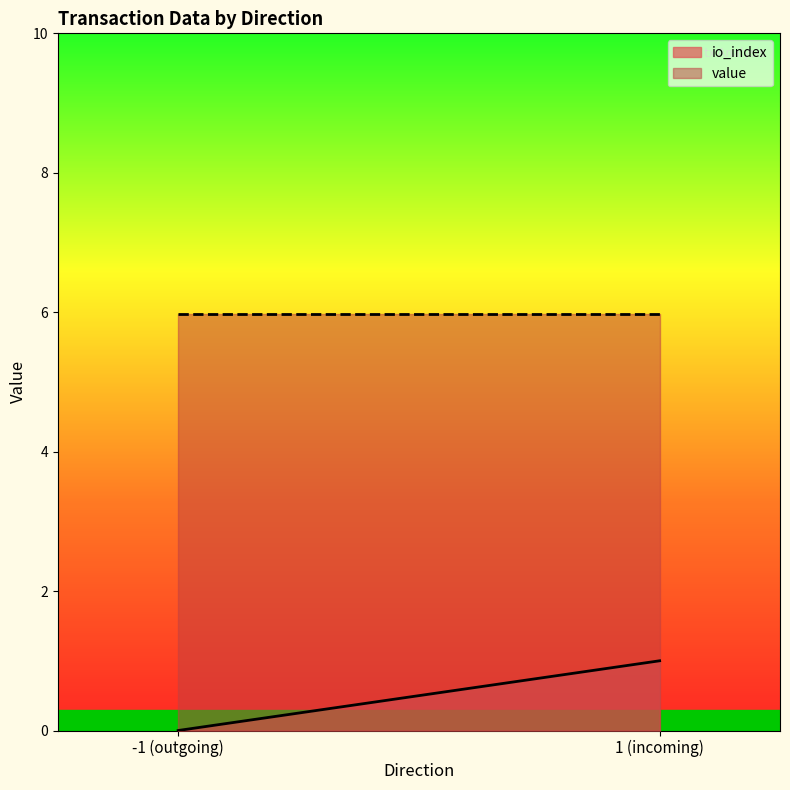

What is the maximum value shown in the chart?

6.0